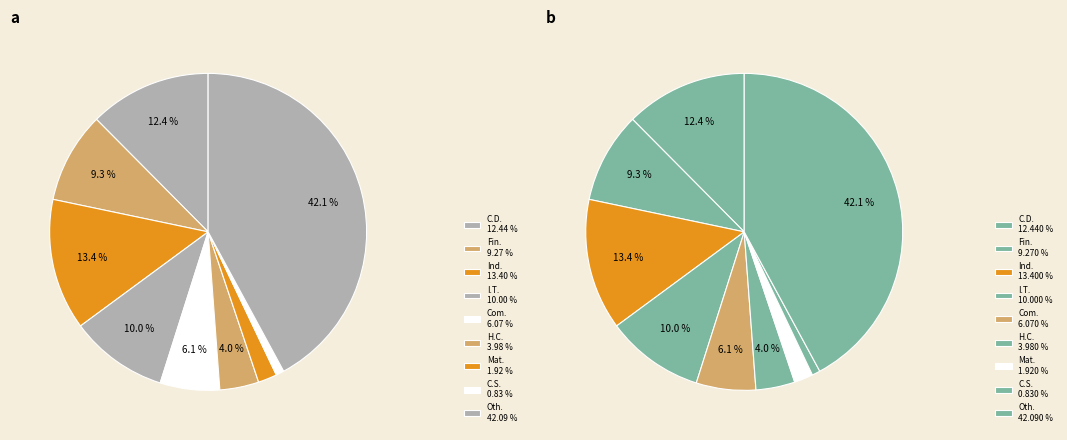

Is it true that Health Care is 19% of the pie?

False